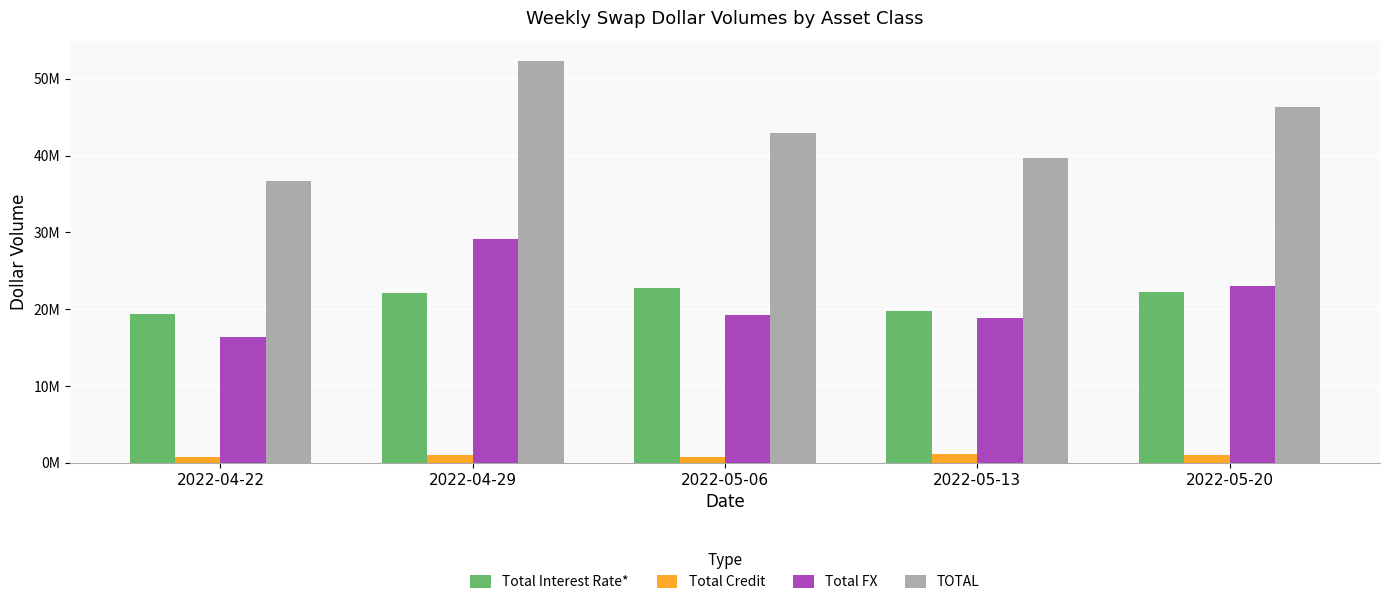

Which has a higher value, 2022-05-06 or 2022-04-22?

2022-05-06